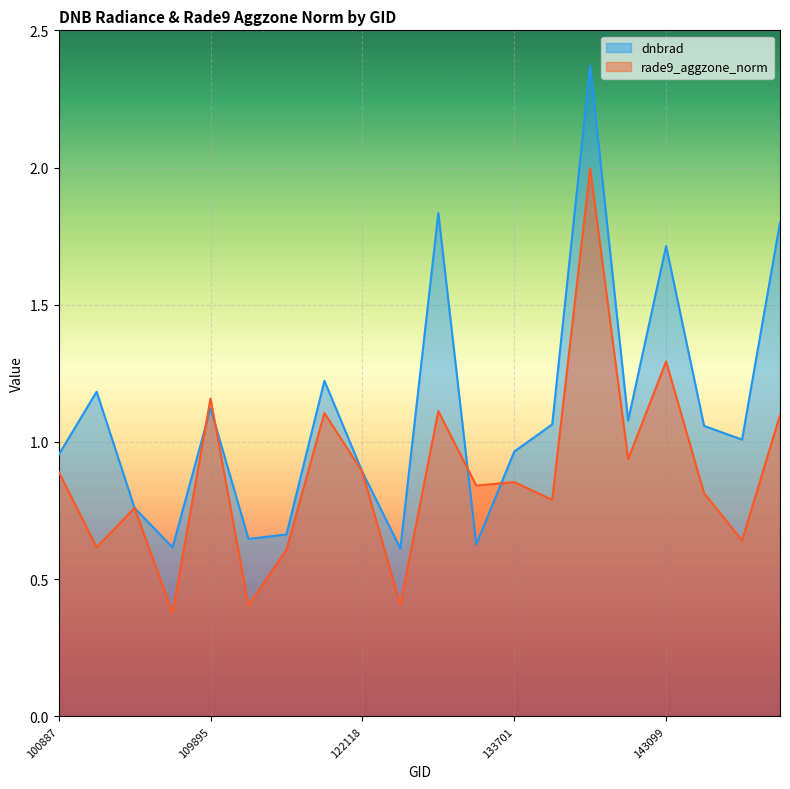

Where do dnbrad and rade9_aggzone_norm first cross each other?

104315 and 104431